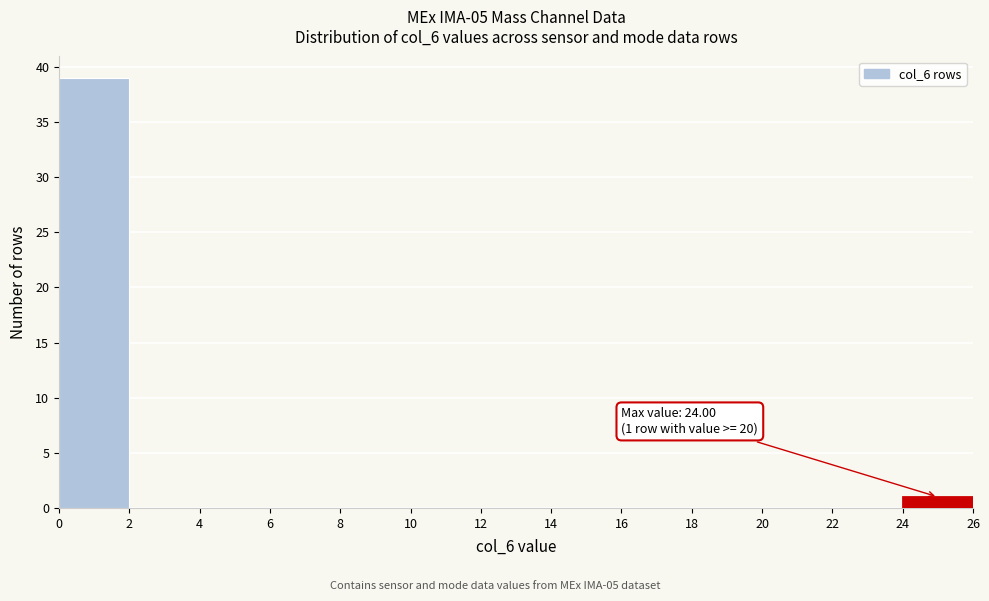

Which range on the x-axis has the tallest bar?

0 to 2